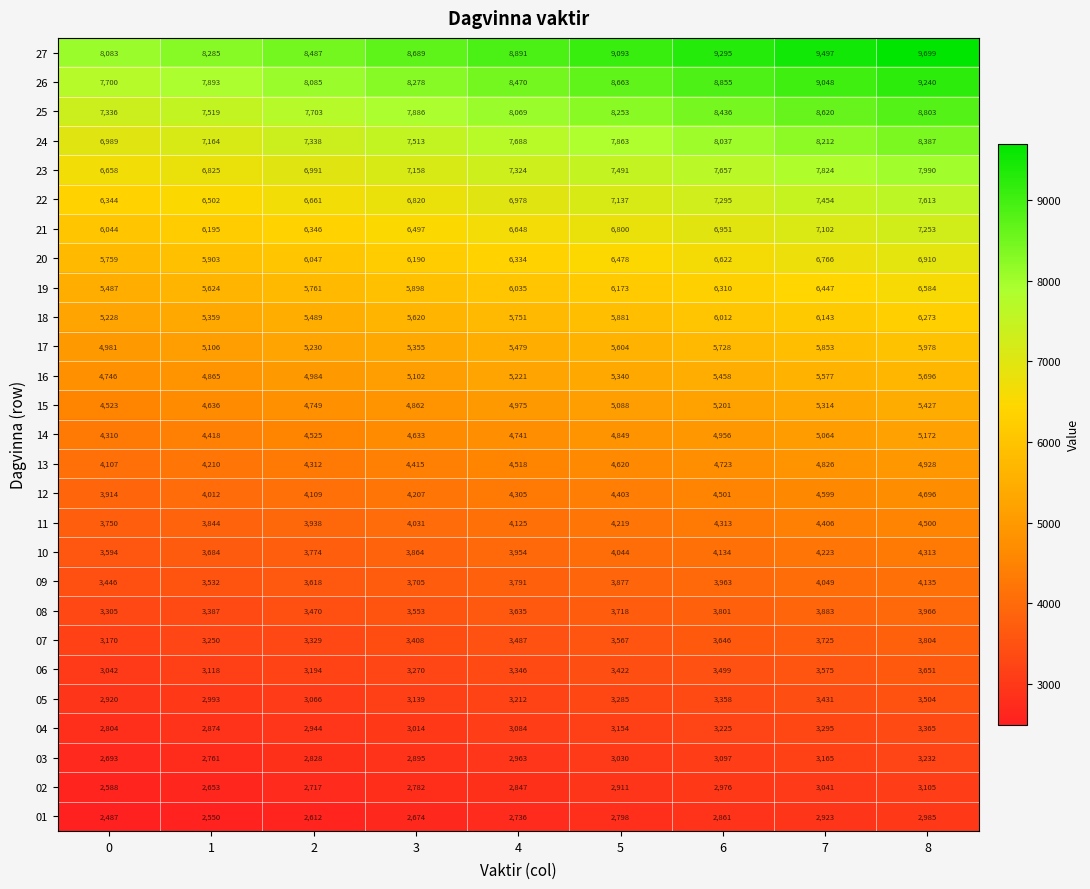

What is the difference between the maximum and minimum values in the 14 series?

862